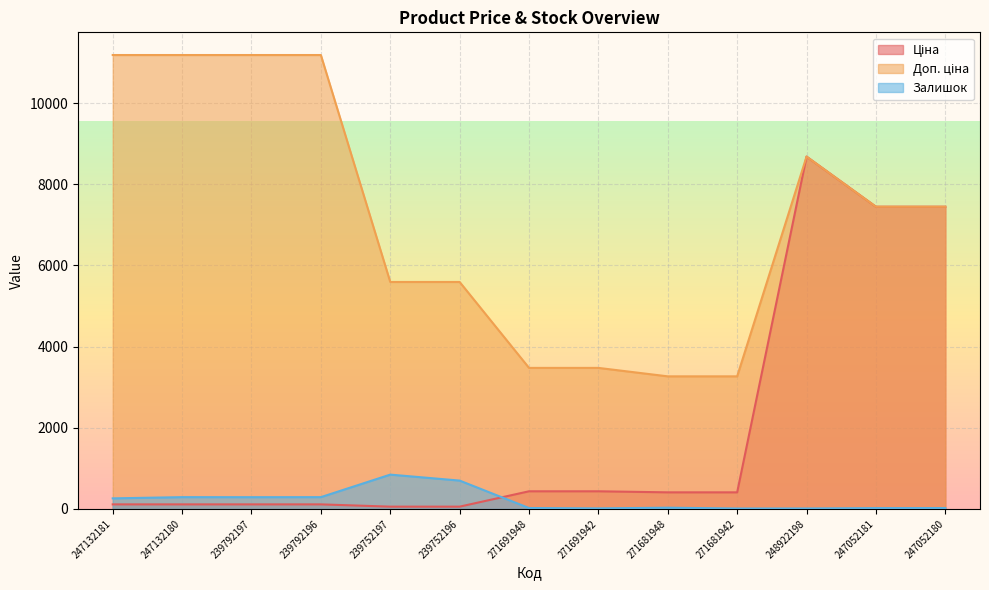

List the series in order of their peak value, lowest first.

Залишок, Ціна, Доп. ціна